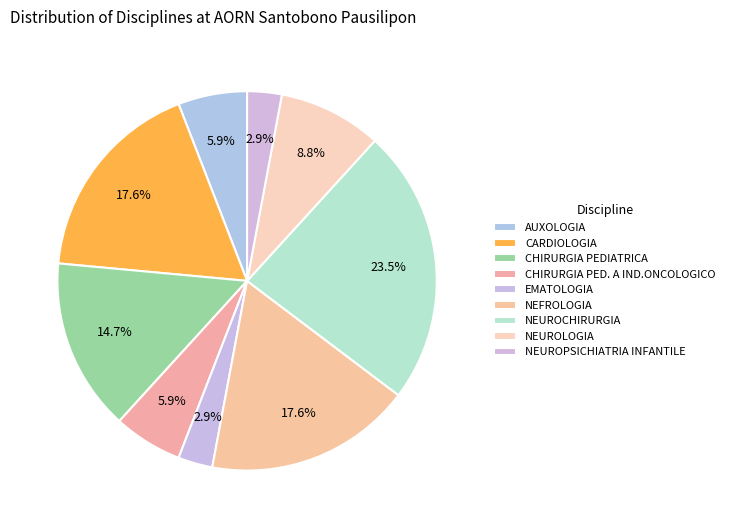

Combined, do CHIRURGIA PEDIATRICA and NEUROPSICHIATRIA INFANTILE account for over 50%?

No